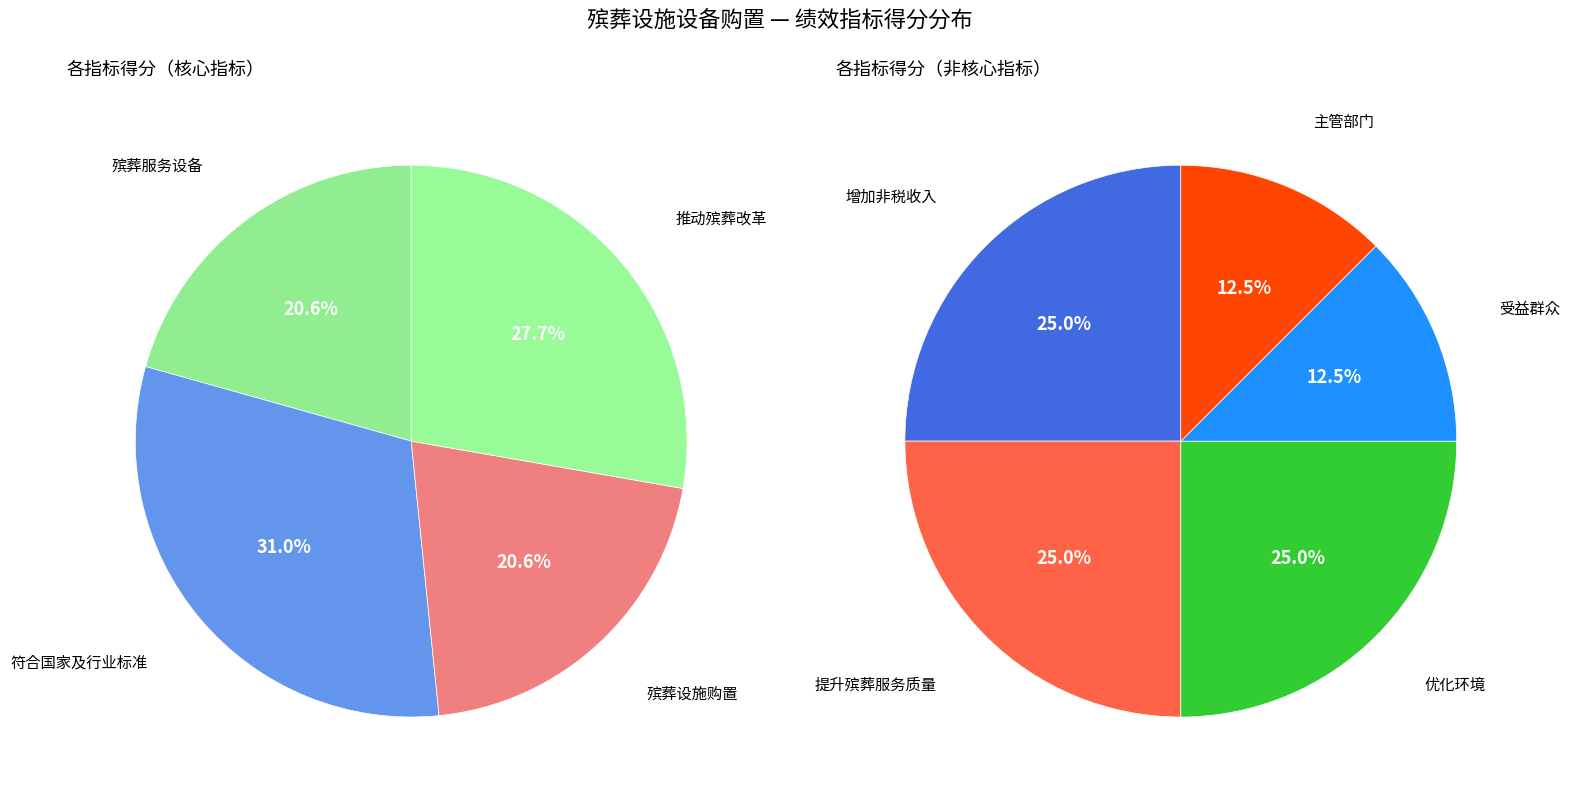

Which slice is the smallest?

受益群众